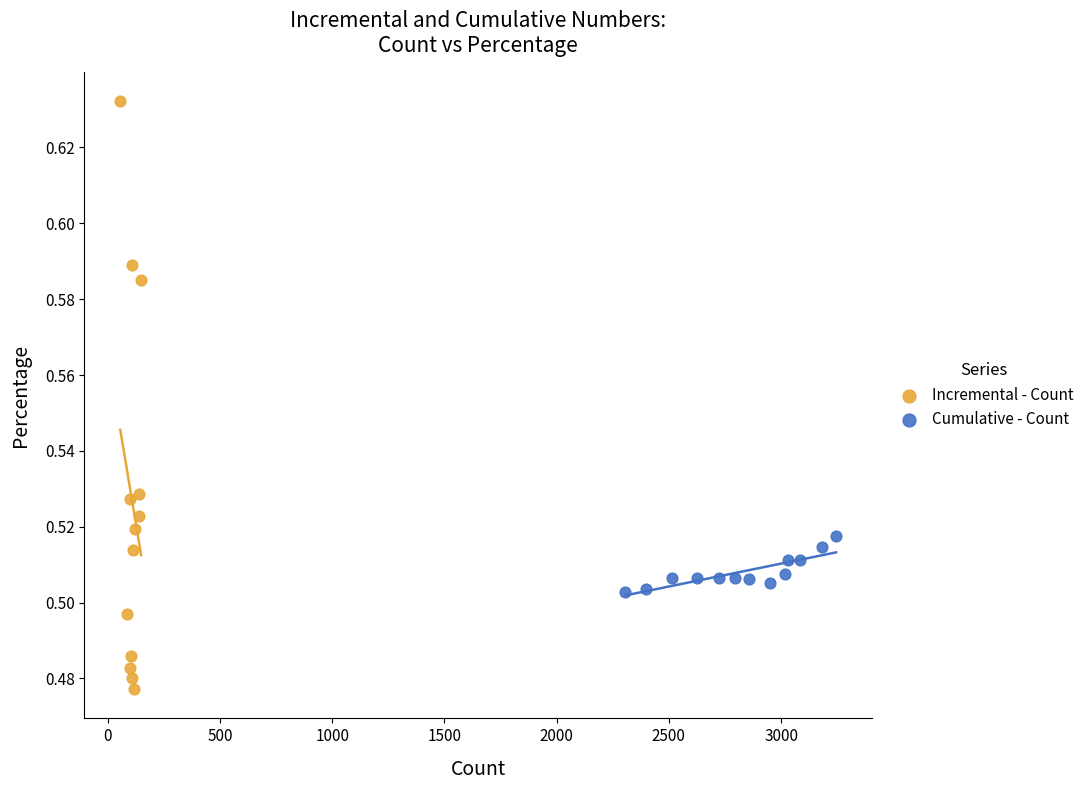

What are all the series names shown in the legend?

Incremental - Count, Cumulative - Count